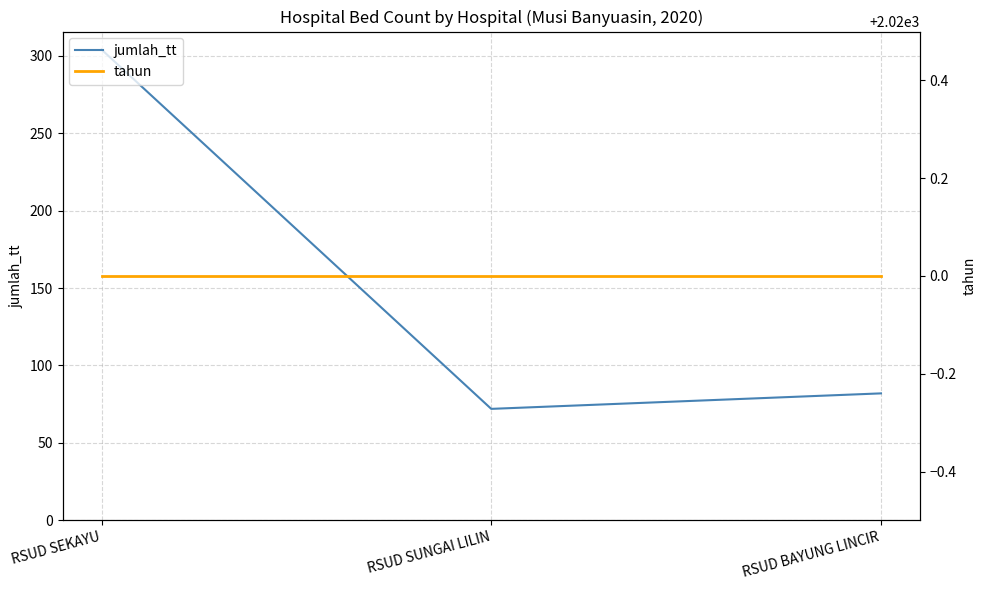

Does the chart display data point markers on the line(s)?

No